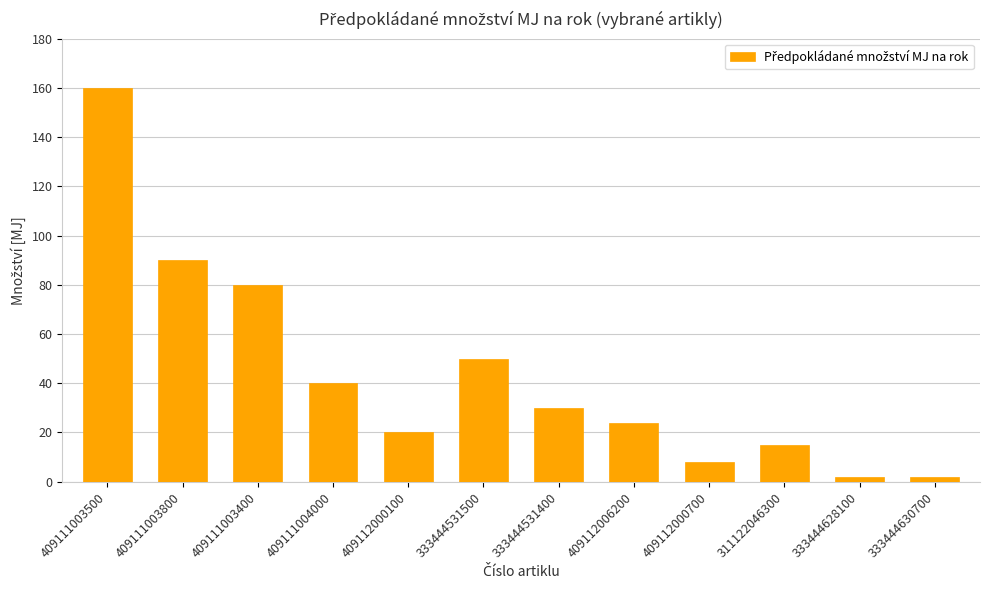

What is the difference between the values at 333444531500 and 409111003400?

30